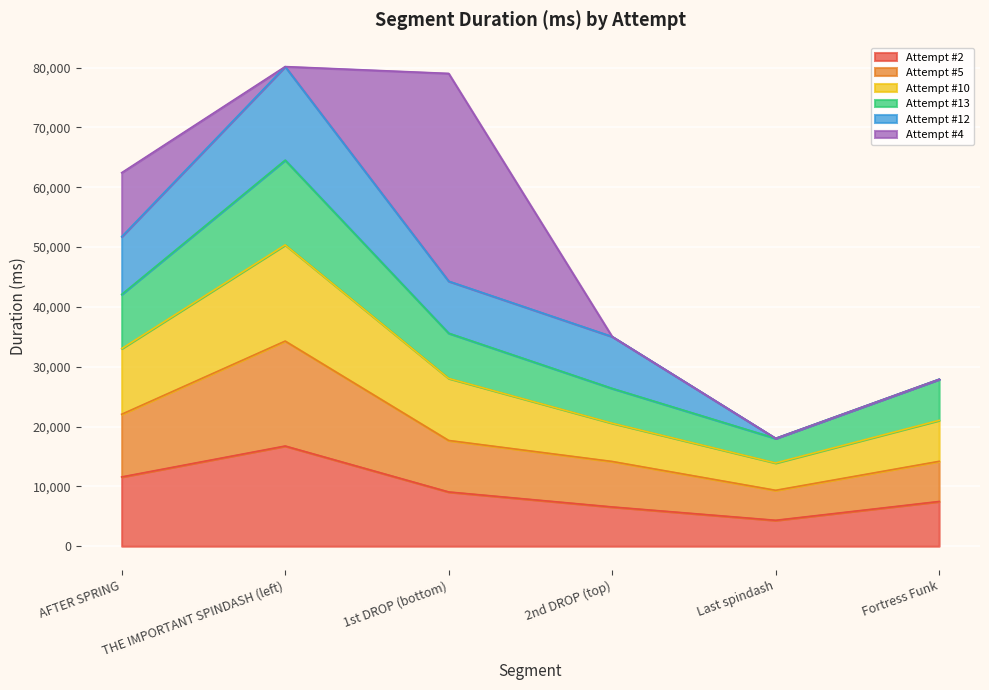

At which label does Attempt #2 reach its peak?

THE IMPORTANT SPINDASH (left)